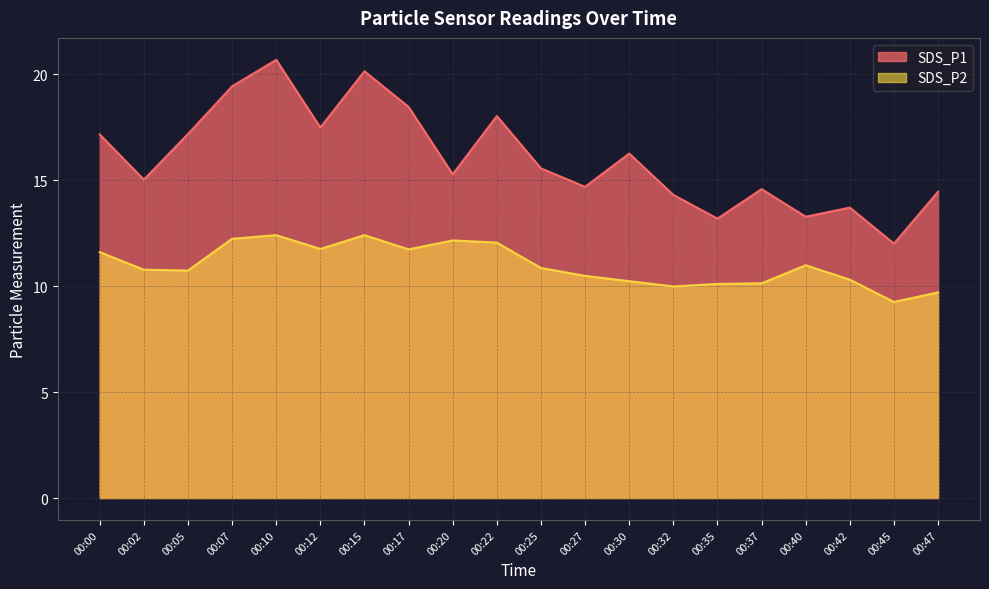

How many interior local peaks does the SDS_P1 series have?

6